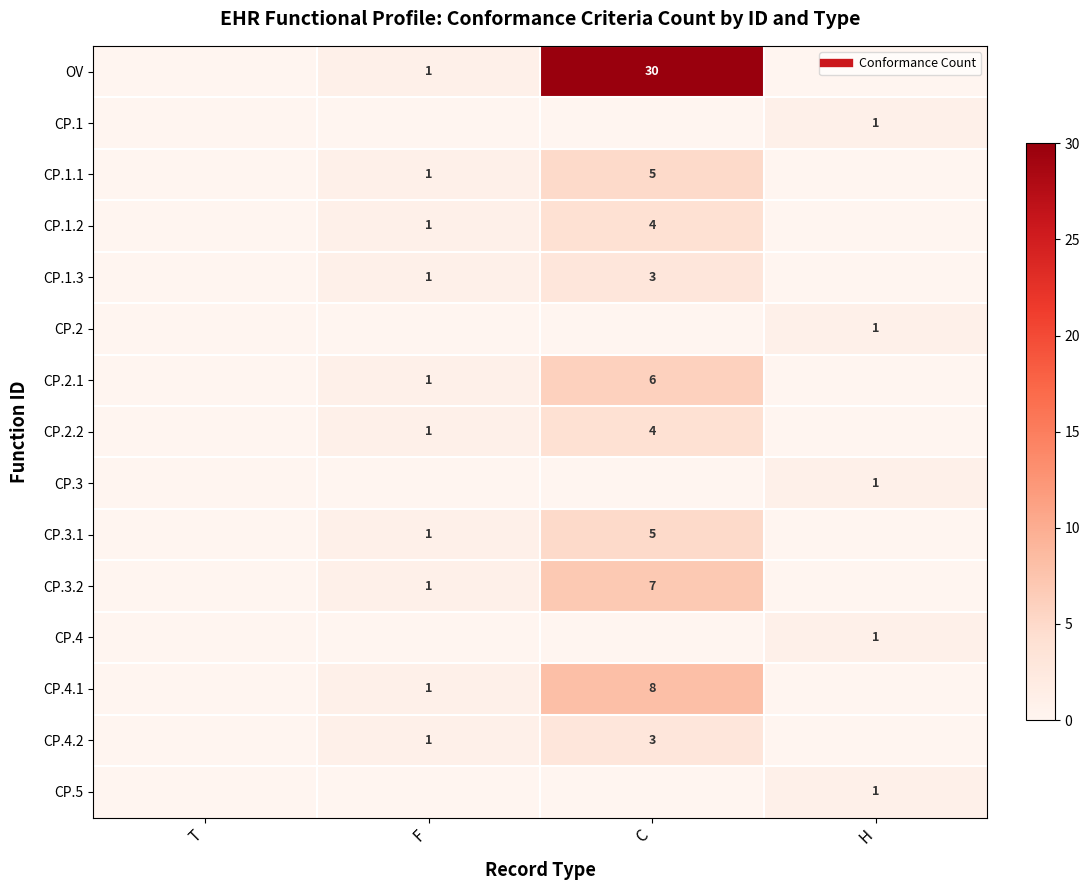

At how many categories does at least one series exceed 8?

1